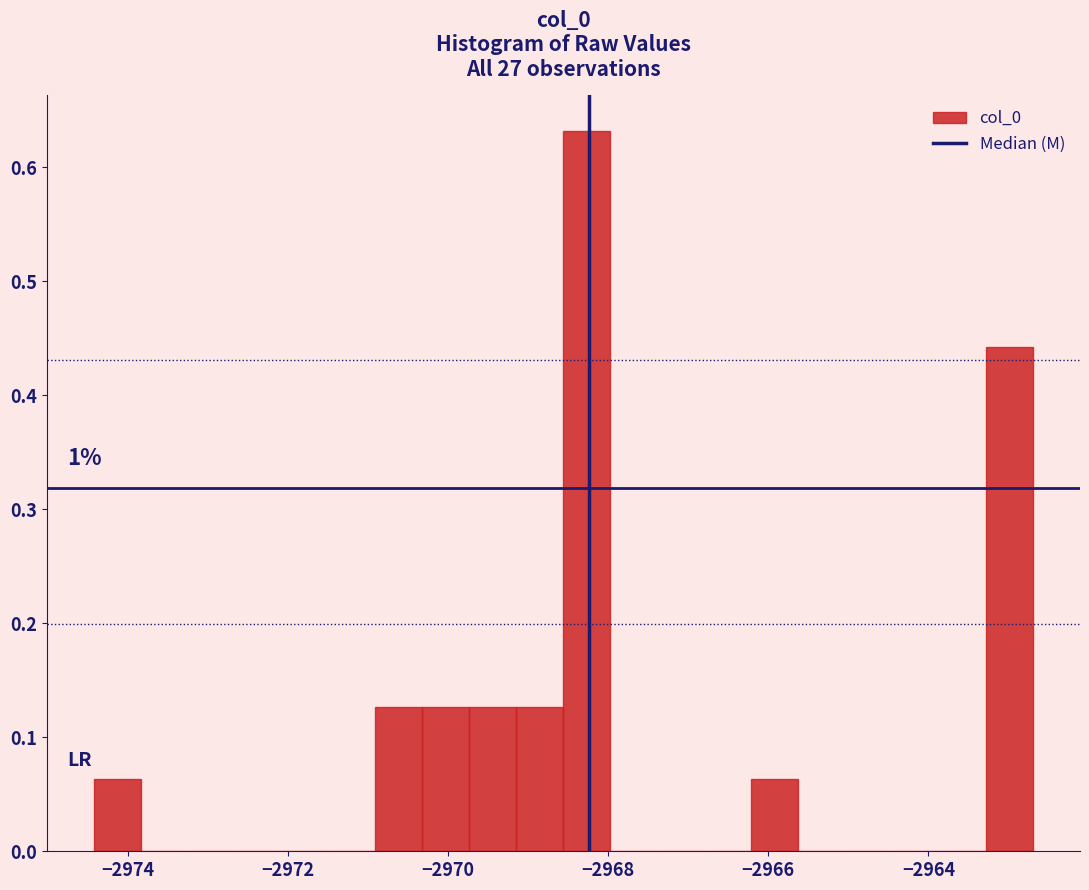

Read against the x-axis, roughly where is the centre of the tallest bar?

-2968.2